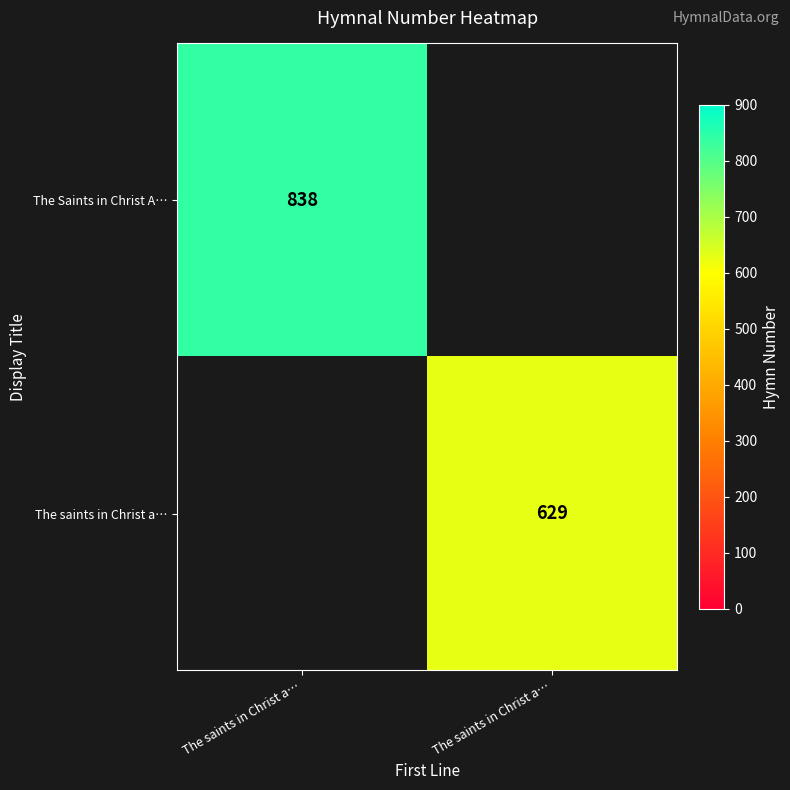

Which series has the largest range (max minus min)?

The Saints in Christ A…